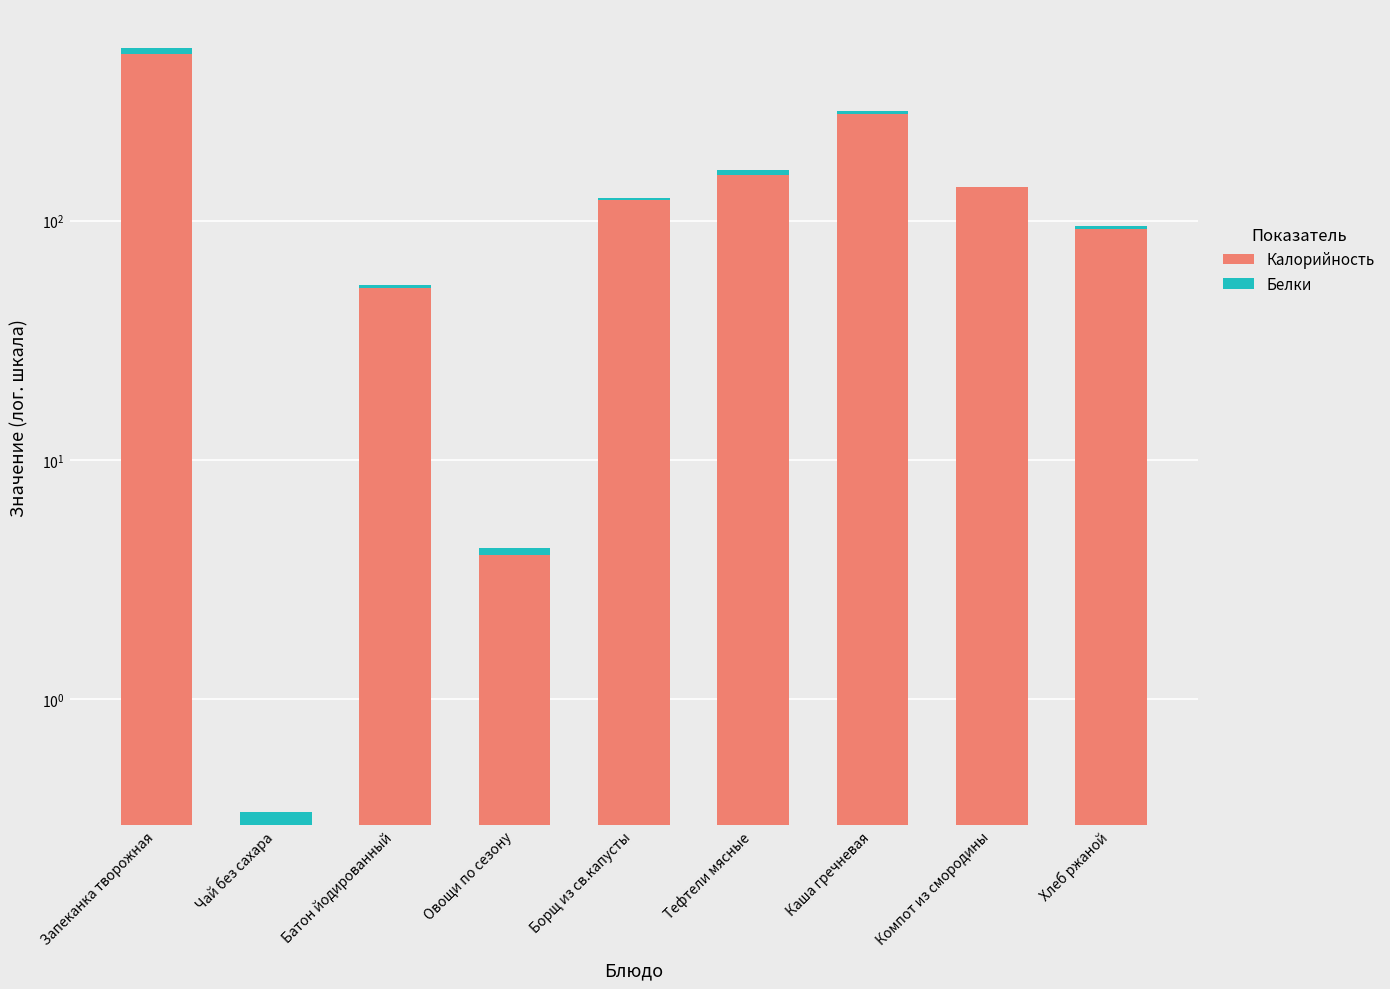

Which series has the largest range (max minus min)?

Калорийность